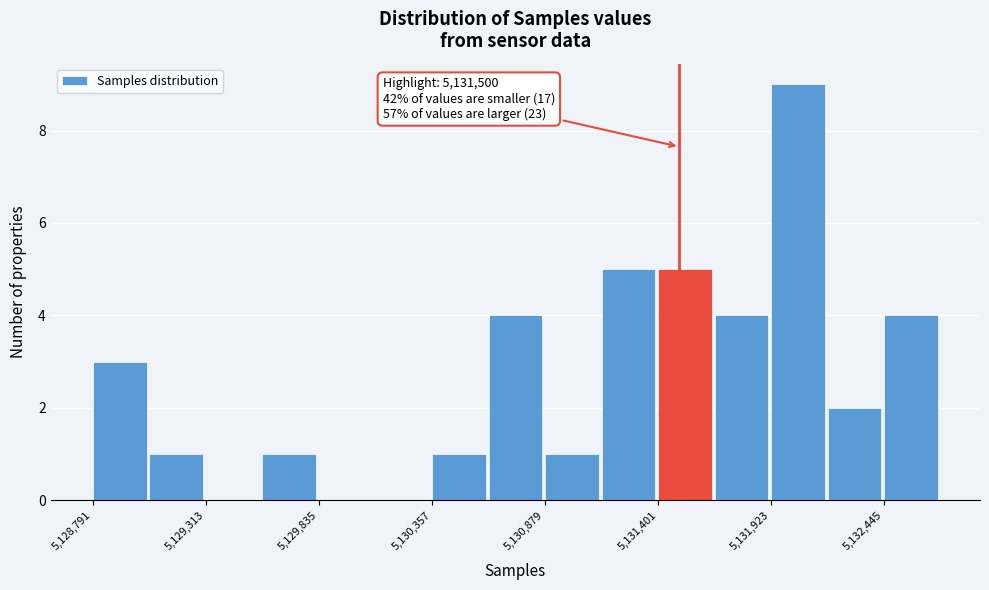

Read against the x-axis, roughly where is the centre of the tallest bar?

5132000